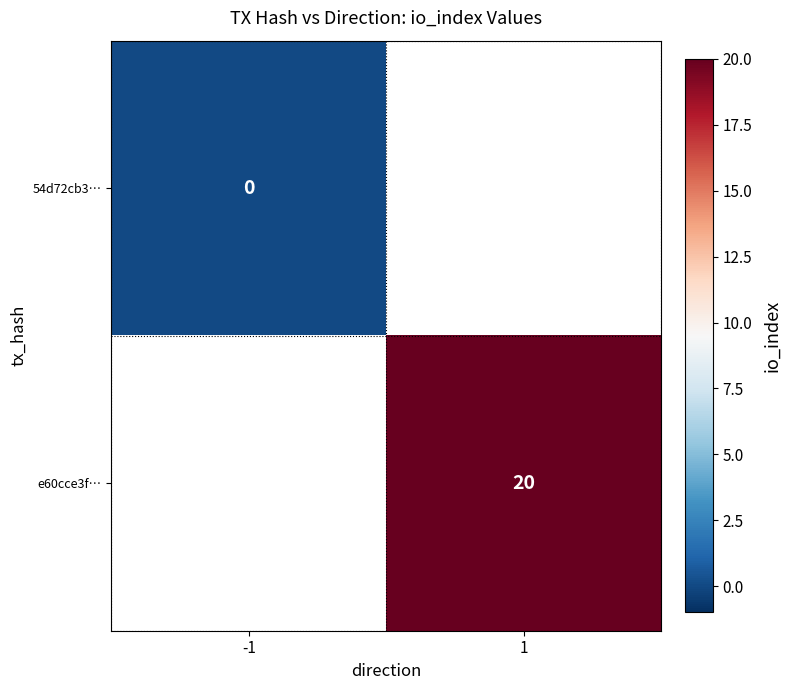

Is the value of e60cce3f… at 1 greater than the value of 54d72cb3… at -1?

Yes